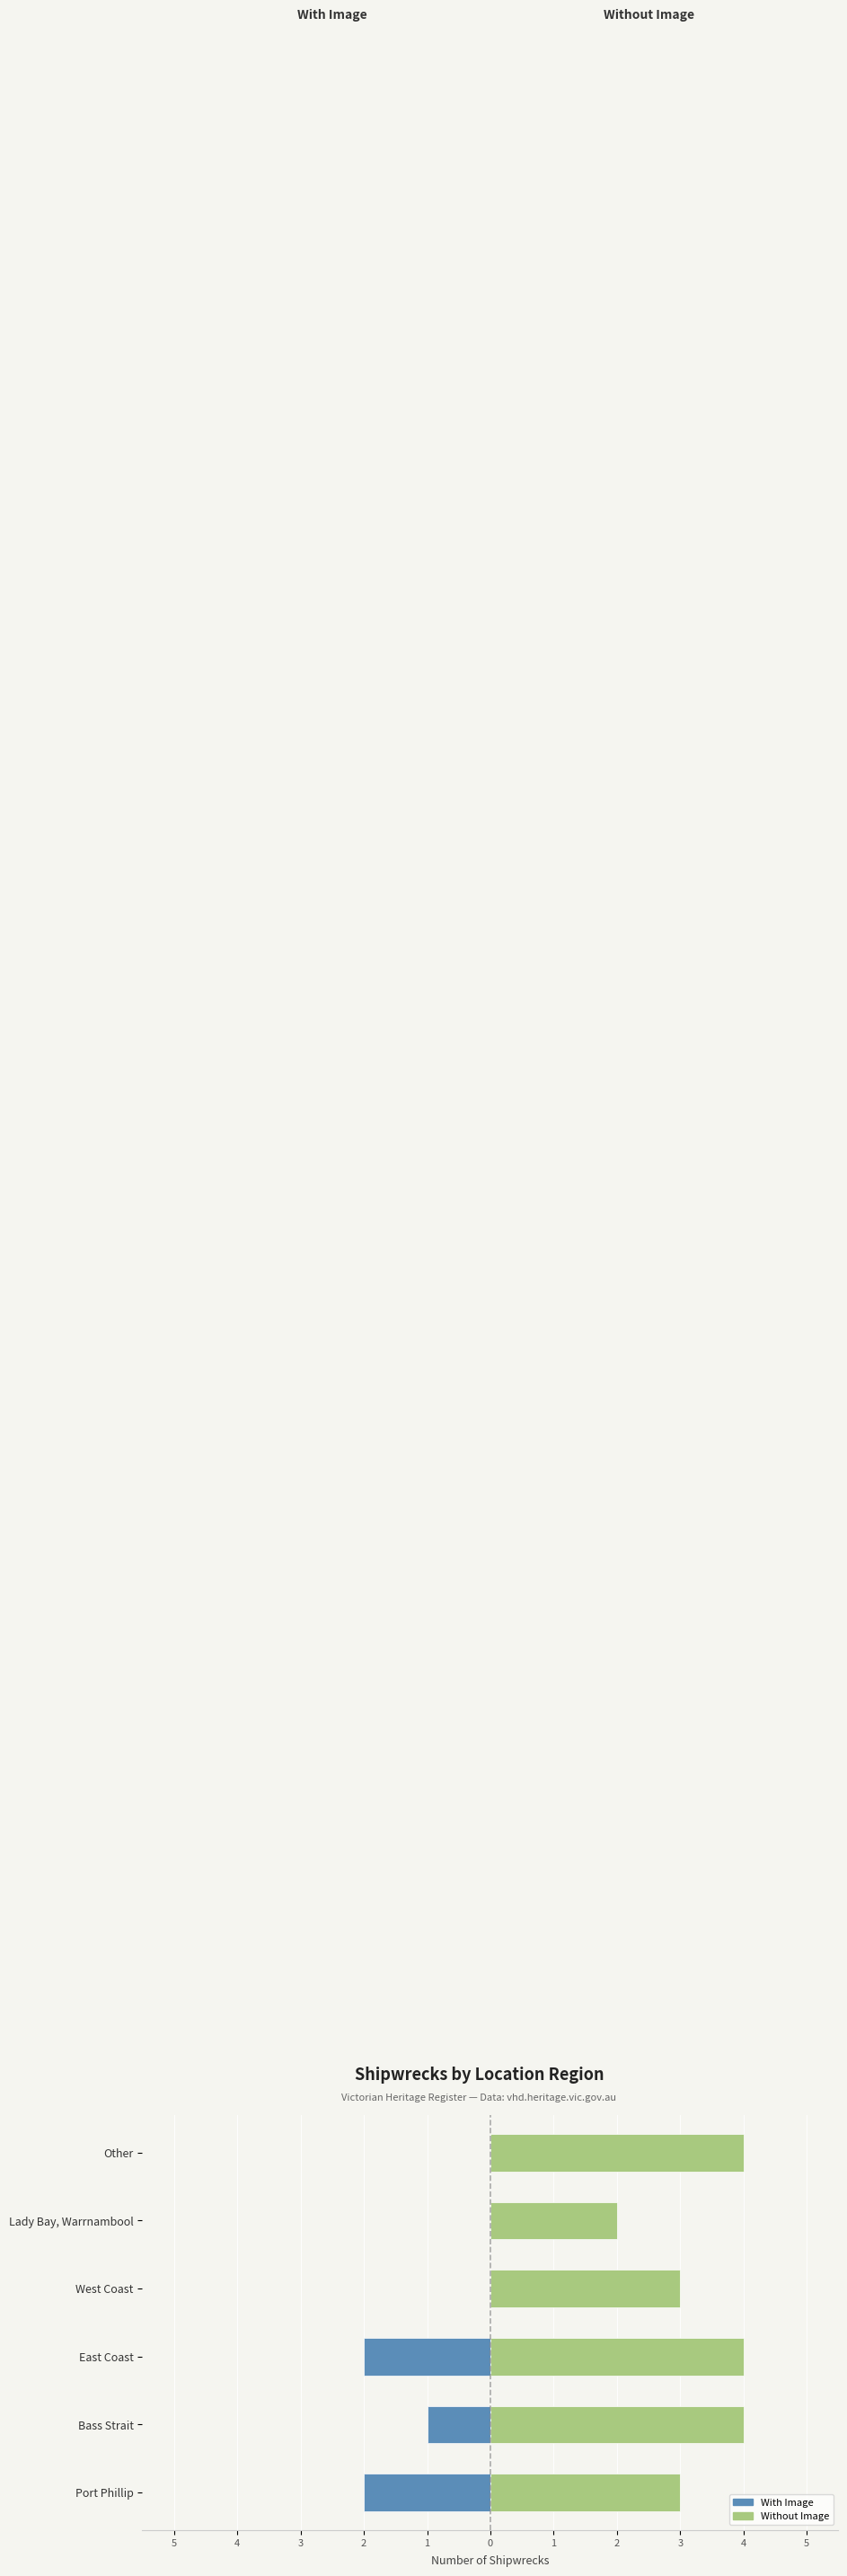

True or false: With Image has a value of 0 at 1.

True